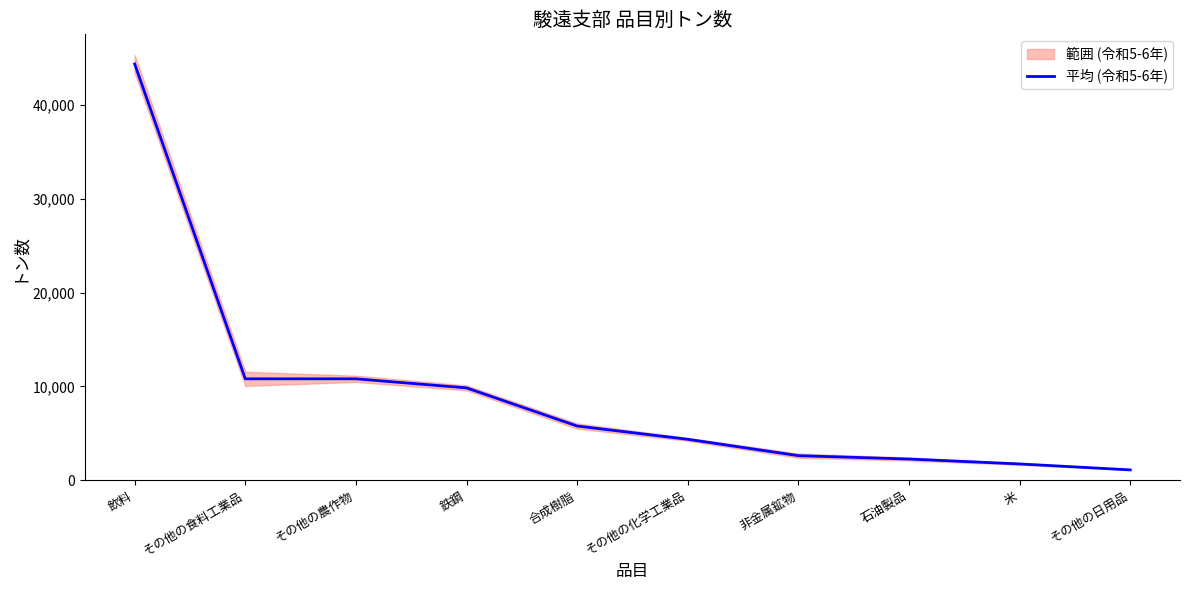

Where does the data first go above 5774?

飲料